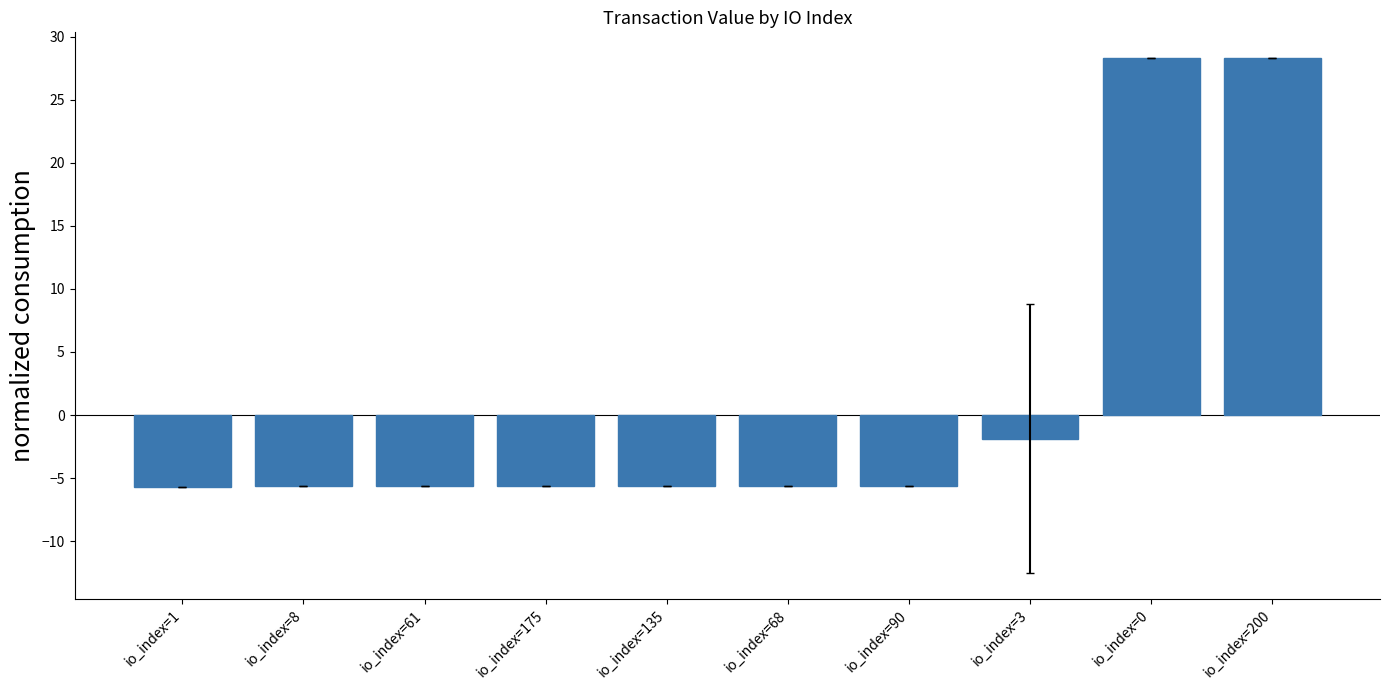

What is the minimum value shown in the chart?

-5.7